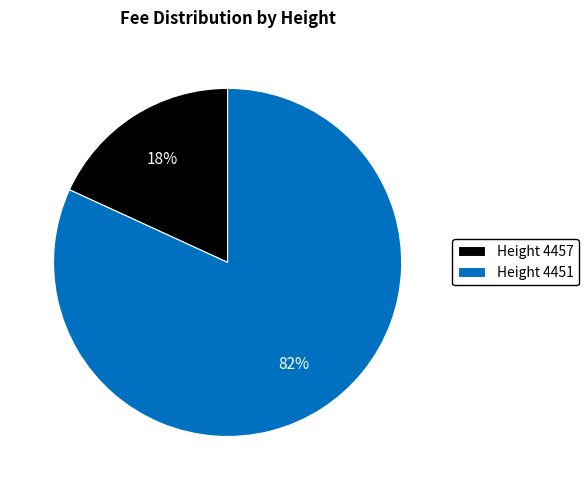

What percentage is the Height 4457 slice, to the nearest percent?

18%